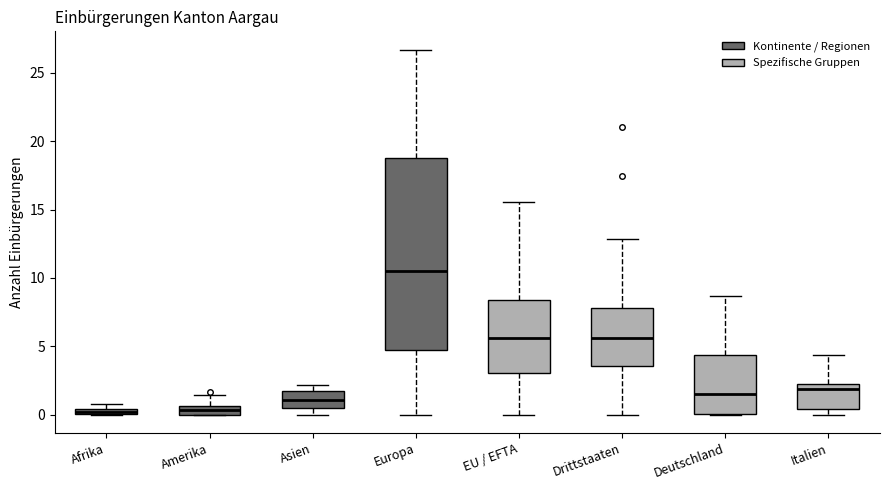

Which box is the tallest, from its lower edge to its upper edge?

Europa